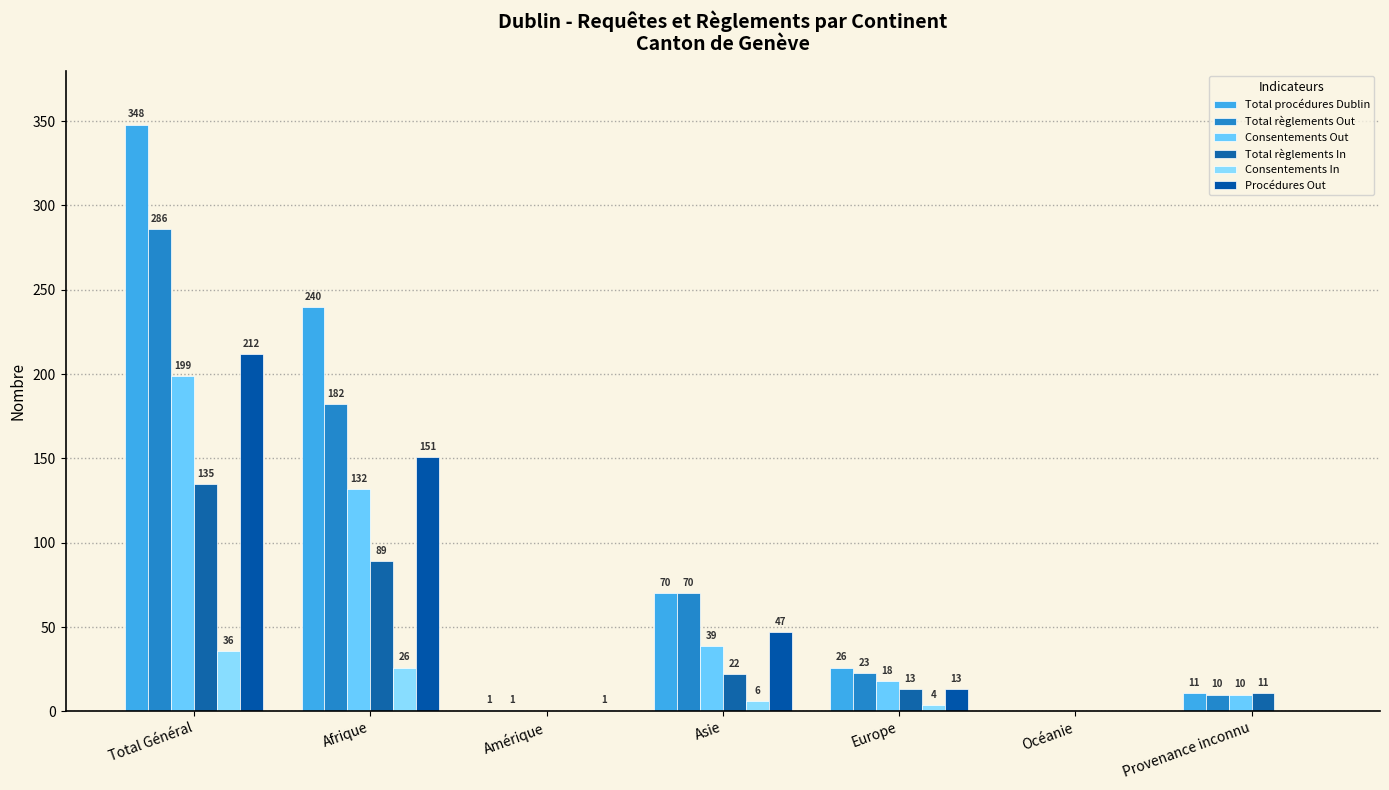

Reading left to right, transcribe all the data shown in this chart.

Total procédures Dublin: 348	240	1	70	26	0	11
Total règlements Out: 286	182	1	70	23	0	10
Consentements Out: 199	132	0	39	18	0	10
Total règlements In: 135	89	0	22	13	0	11
Consentements In: 36	26	0	6	4	0	0
Procédures Out: 212	151	1	47	13	0	0